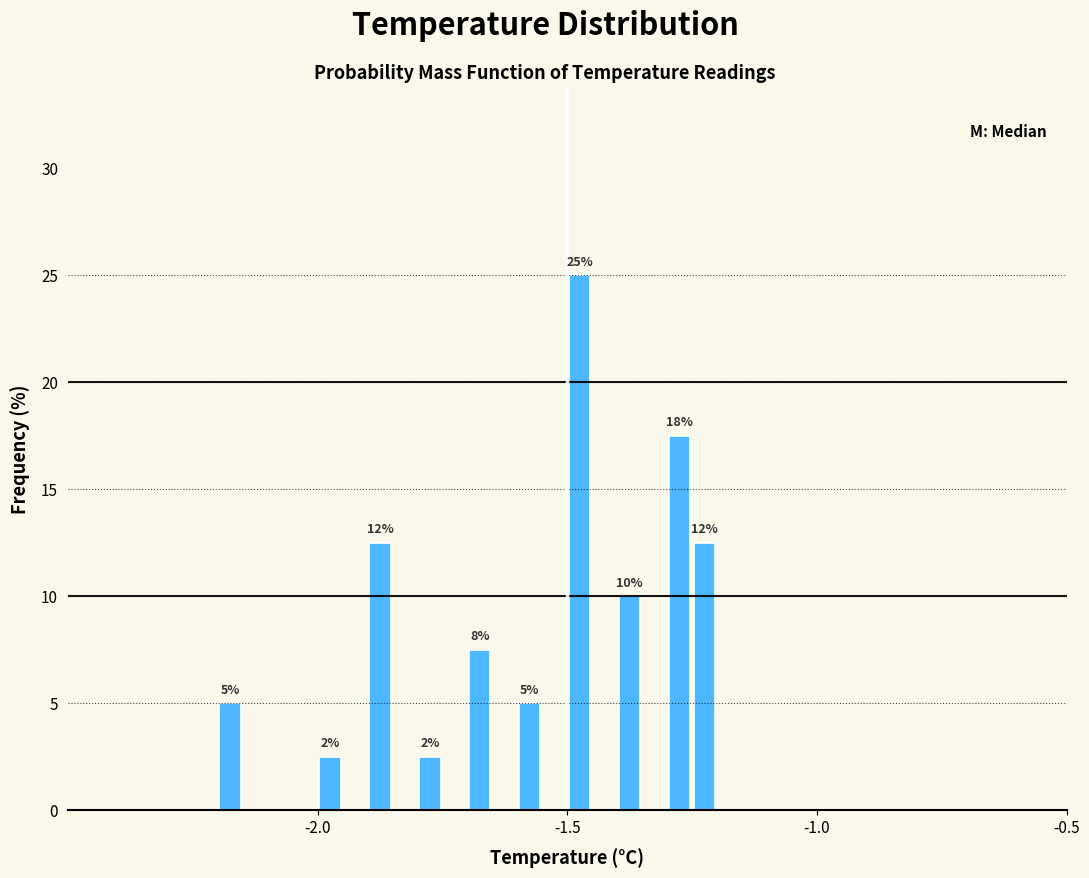

Read against the x-axis, roughly where is the centre of the tallest bar?

-1.45